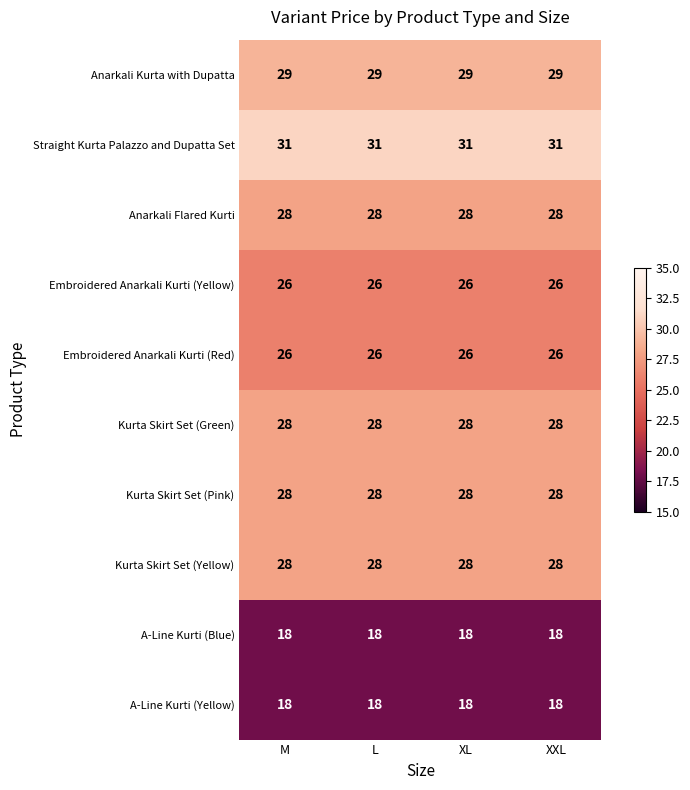

Count the number of categories in the chart.

4